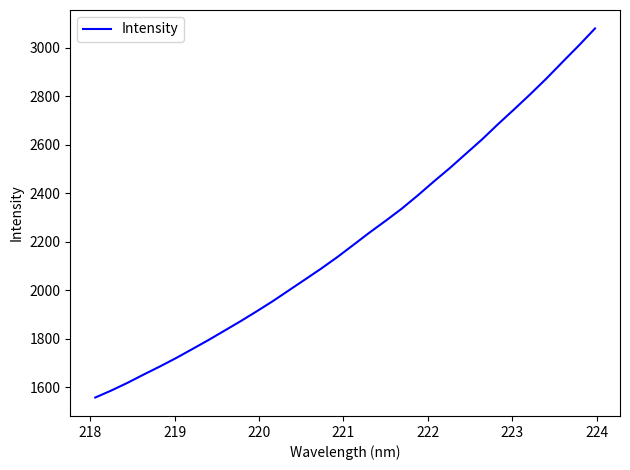

What is the greatest value displayed?

3078.9